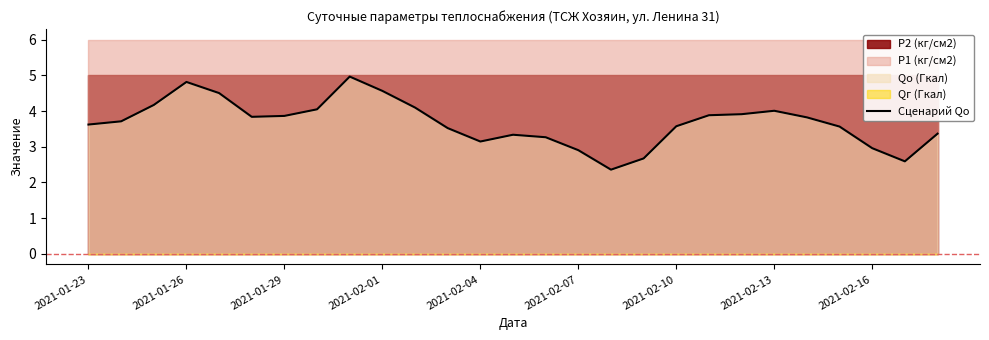

What is the smallest value displayed?

2.4